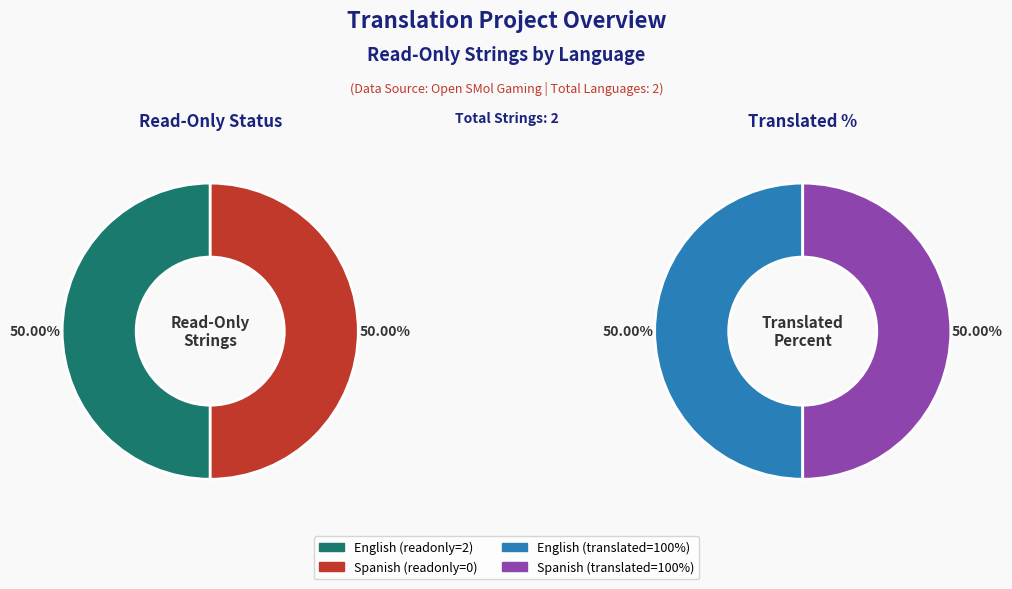

Which slice is the smallest?

Spanish